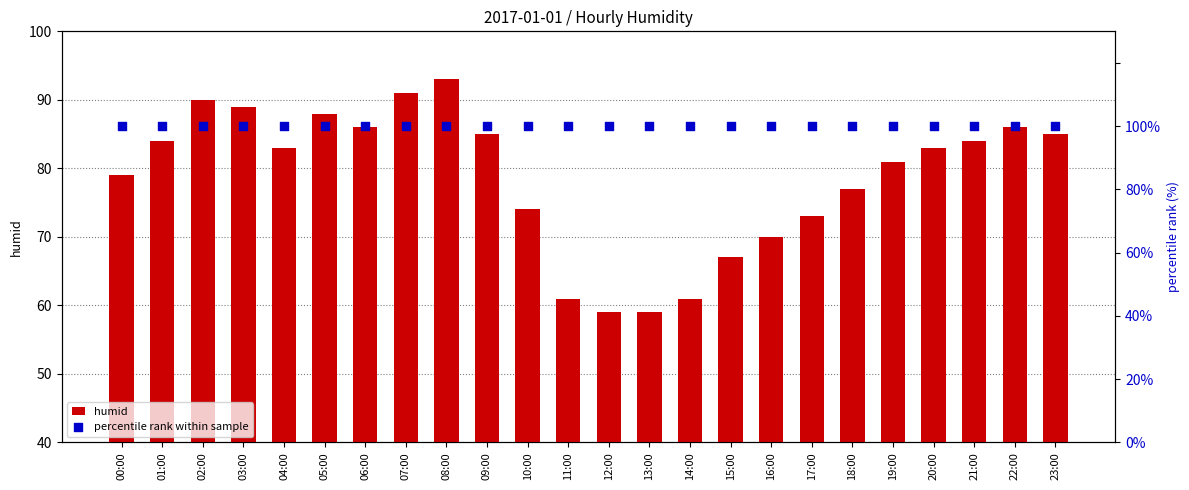

Is the value of percentile rank within sample at 19:00 greater than the value of humid at 02:00?

Yes